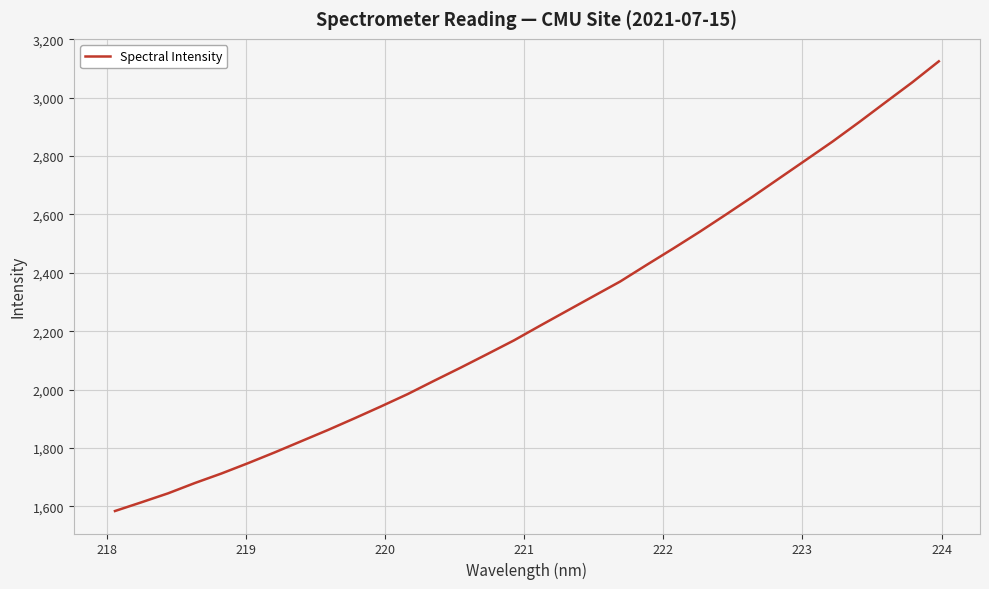

What is the difference between the maximum and minimum values?

1540.2